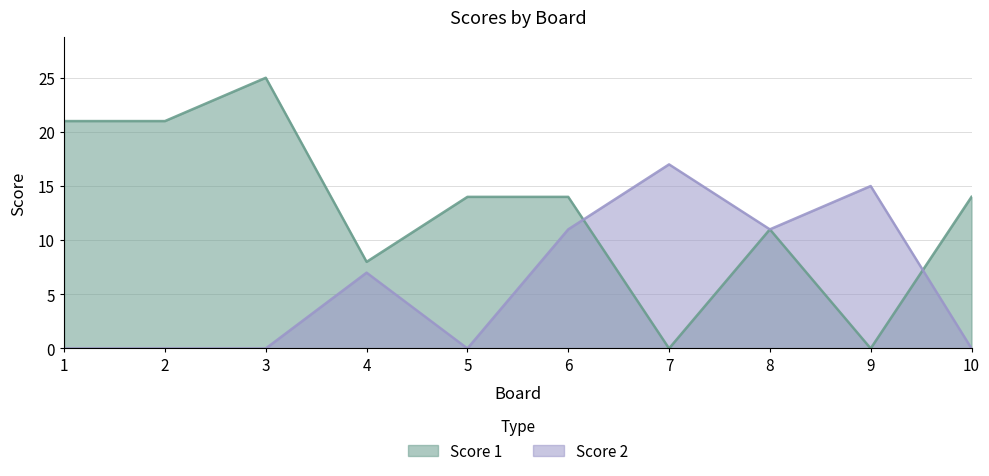

True or false: Score 2 and Score 1 cross at least once.

True